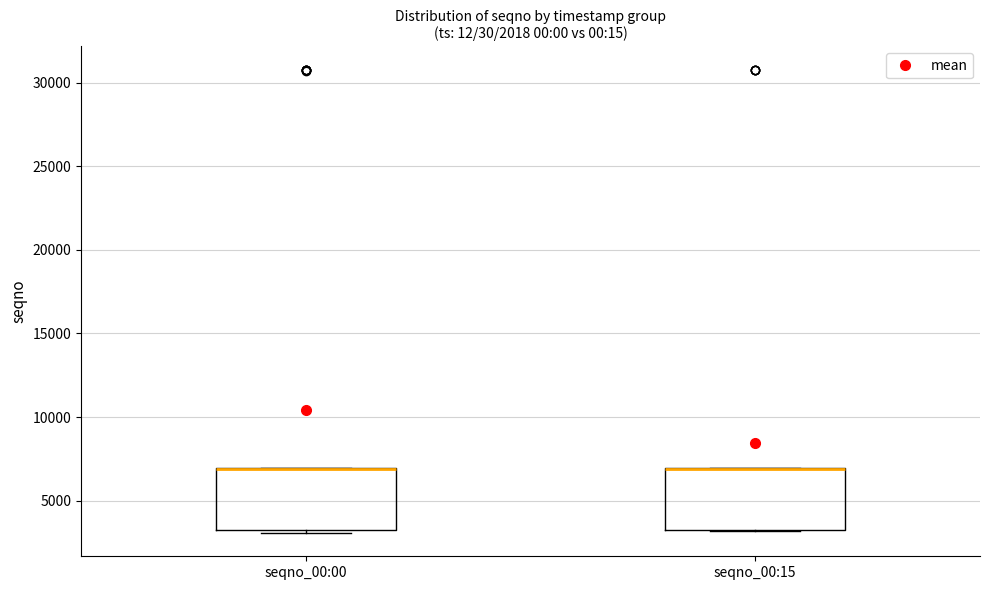

Reading left to right, read every box against the y-axis: the position of its median line, the range the box covers, and the ends of its whiskers. The values are not printed on the chart, so give them approximately, as read against the axis.

seqno_00:00: median 7000 (drawn on the box's upper edge), box 3000 to 7000, whiskers 3000 (just below the box's lower edge) to 7000
seqno_00:15: median 7000 (drawn on the box's upper edge), box 3000 to 7000, whiskers 3000 to 7000